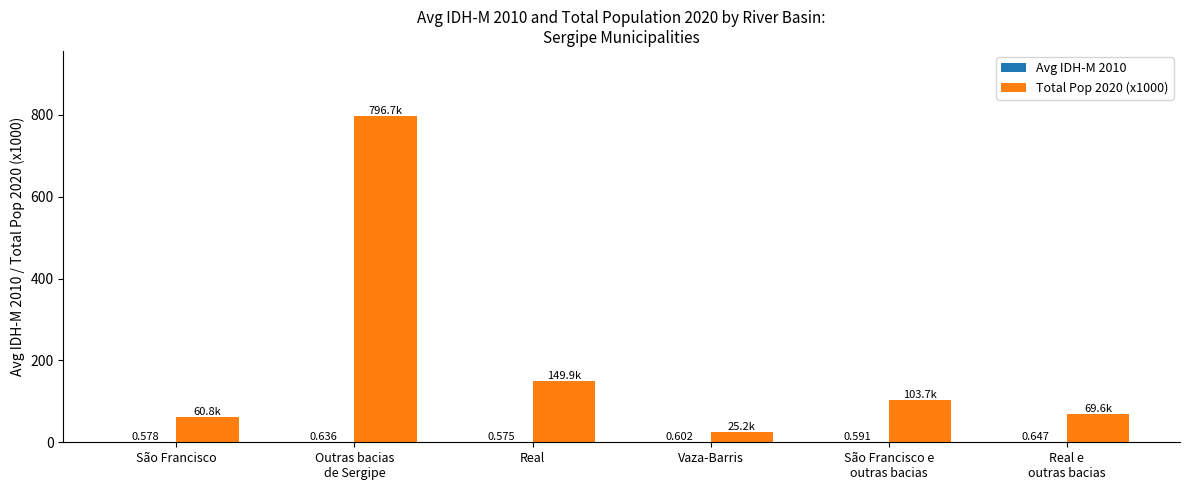

Where is Total Pop 2020 (x1000) nearest to the value 410?

Real